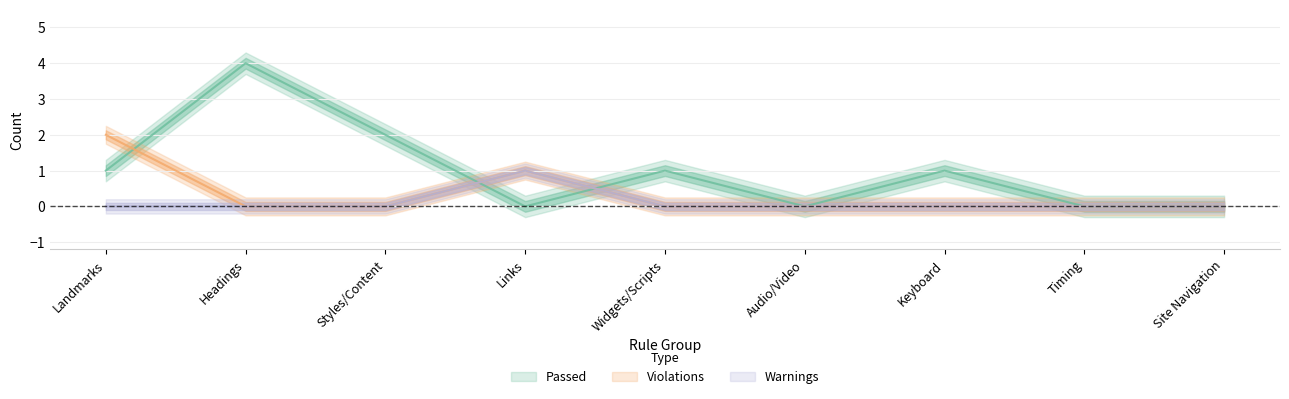

Which series ends up on top after the final intersection of Violations and Passed?

Passed